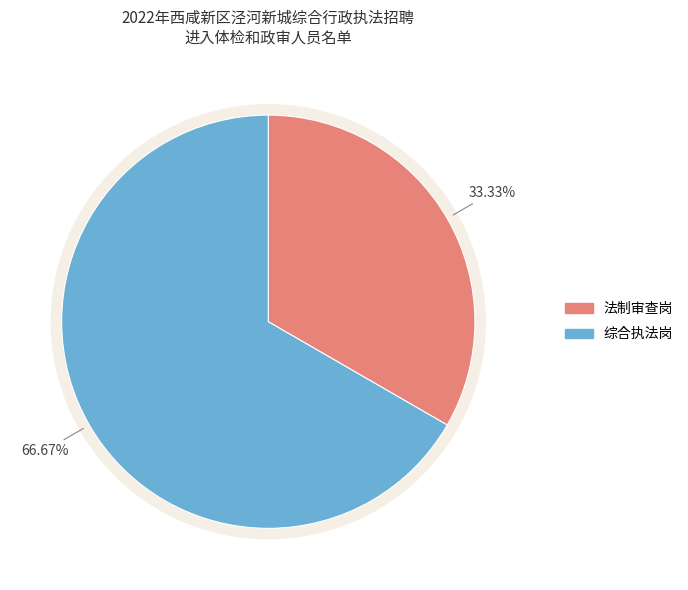

Is the sum of 综合执法岗 and 法制审查岗 greater than half?

Yes